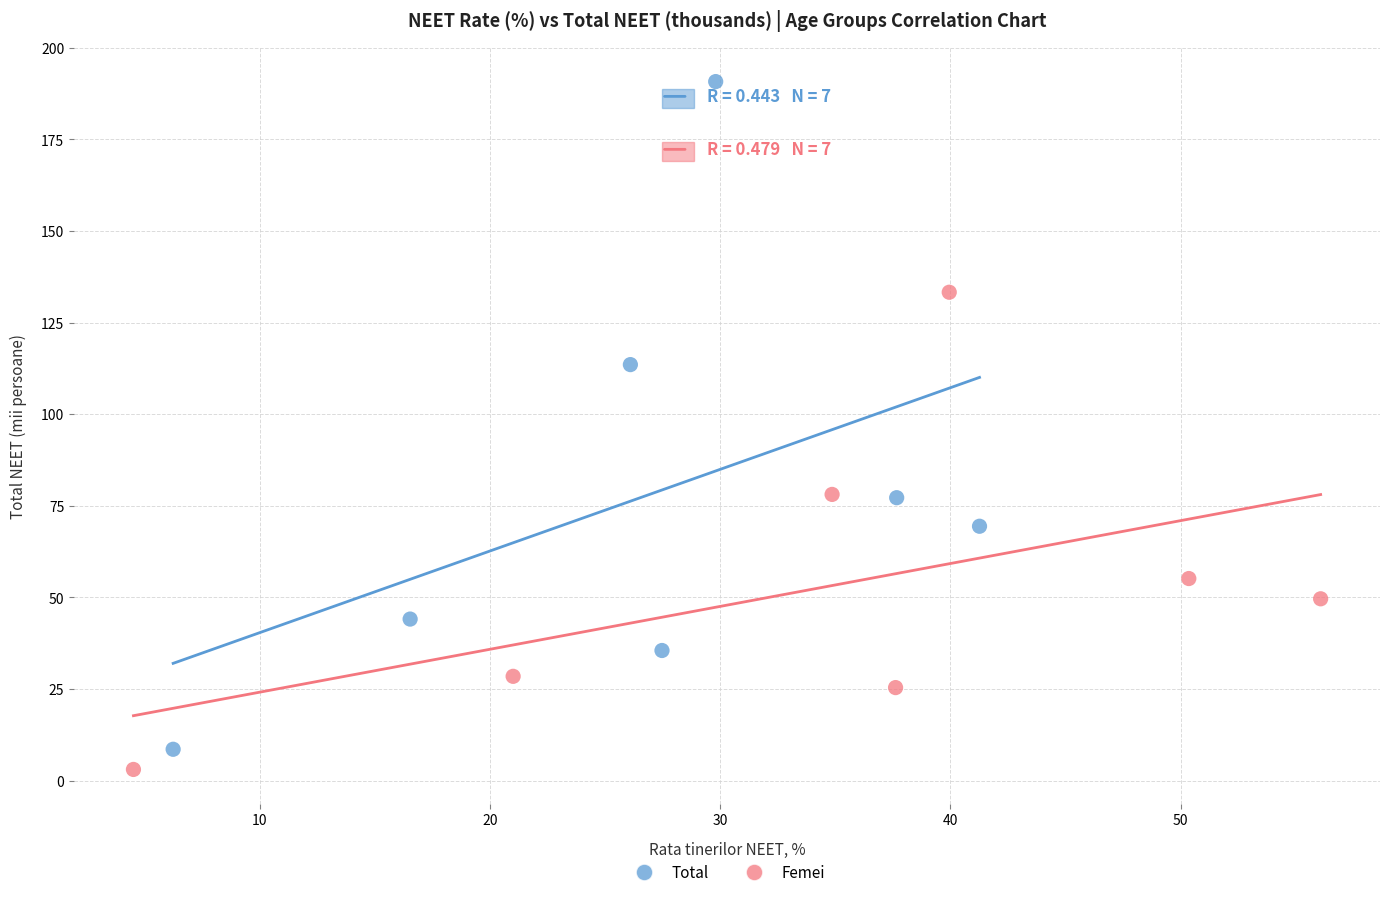

Which series contains the highest Y value?

Total